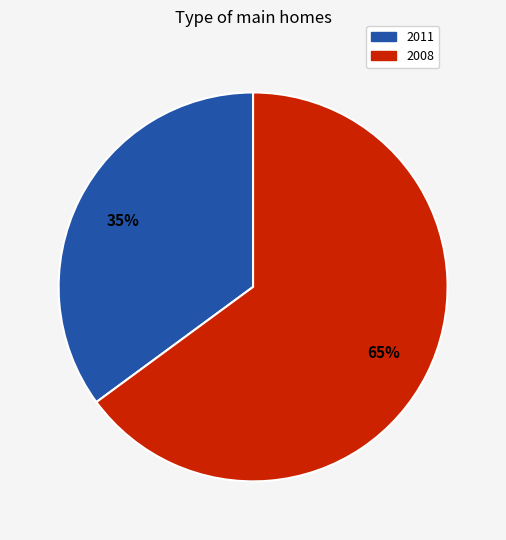

Is it true that 2008 is 70% of the pie?

False